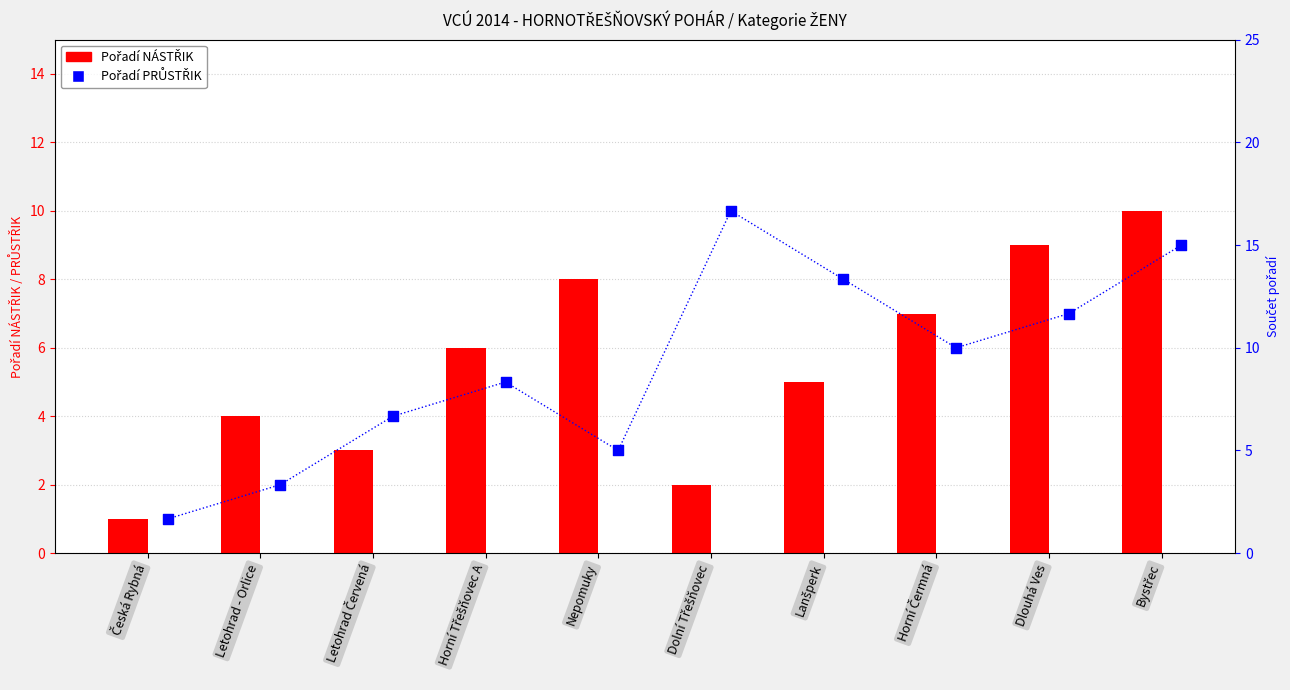

Which series contains the lowest Y value?

Pořadí NÁSTŘIK